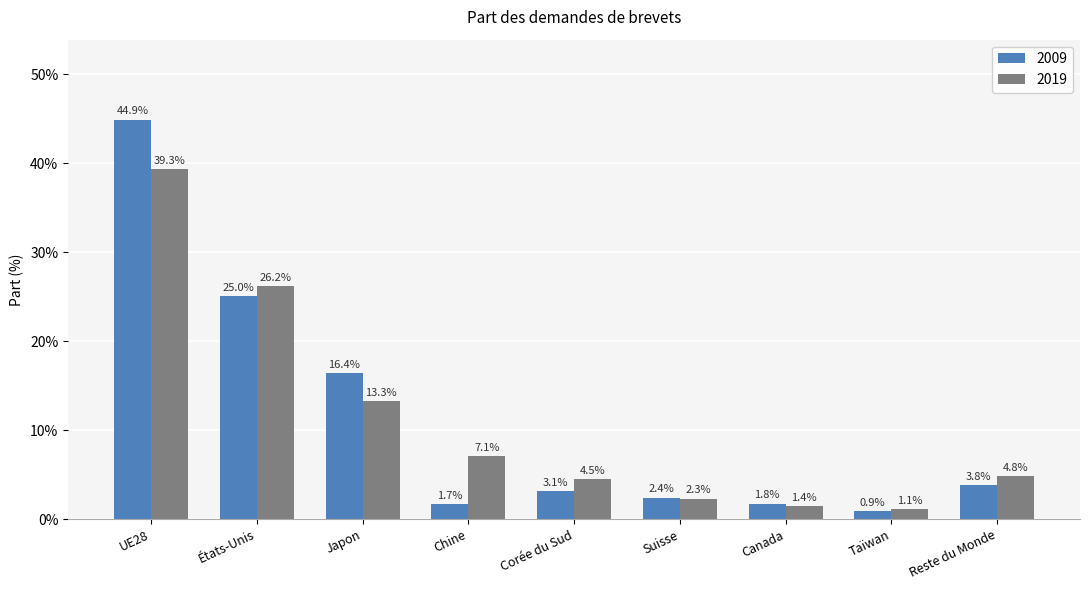

Does the chart contain any negative values?

No